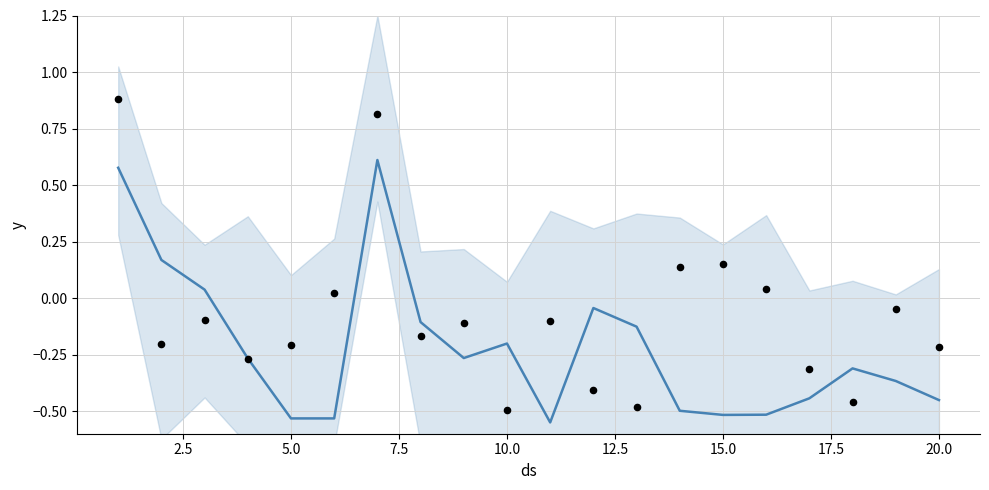

Which series has the widest spread of Y values?

y